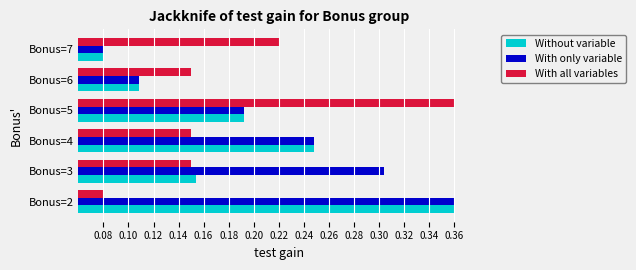

The value of Without variable at Bonus=3 is 0.3. True or false?

False